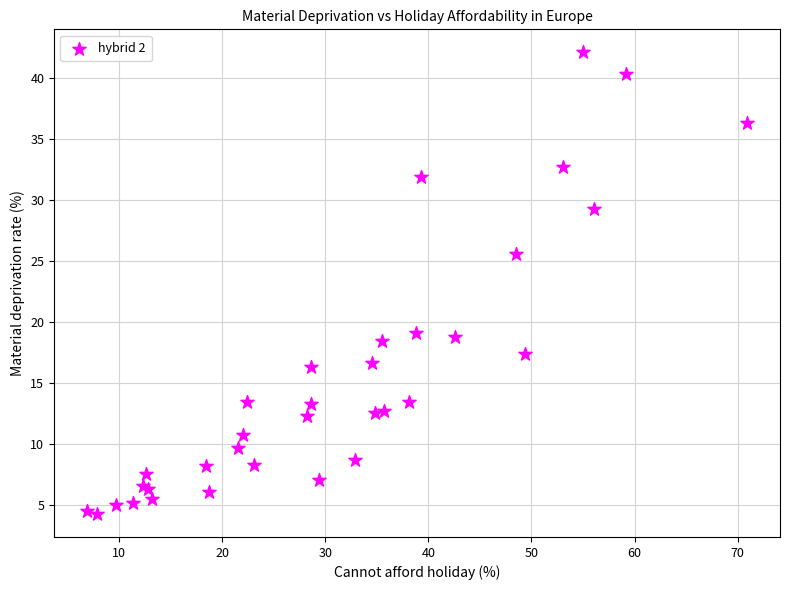

What Y value in the scatter plot is closest to 23?

25.6